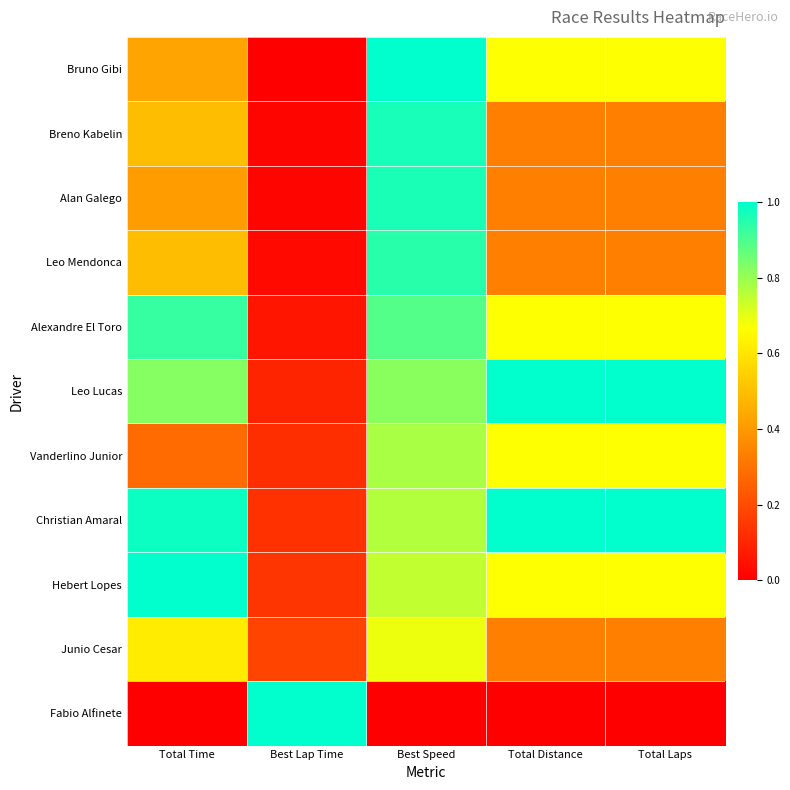

Reading right to left, transcribe all the data shown in this chart.

Bruno Gibi: Total Laps=0.7	Total Distance=0.7	Best Speed=1.0	Best Lap Time=0.0	Total Time=0.4
Breno Kabelin: Total Laps=0.3	Total Distance=0.3	Best Speed=1.0	Best Lap Time=0.0	Total Time=0.5
Alan Galego: Total Laps=0.3	Total Distance=0.3	Best Speed=1.0	Best Lap Time=0.0	Total Time=0.4
Leo Mendonca: Total Laps=0.3	Total Distance=0.3	Best Speed=0.9	Best Lap Time=0.0	Total Time=0.5
Alexandre El Toro: Total Laps=0.7	Total Distance=0.7	Best Speed=0.9	Best Lap Time=0.1	Total Time=0.9
Leo Lucas: Total Laps=1.0	Total Distance=1.0	Best Speed=0.8	Best Lap Time=0.1	Total Time=0.8
Vanderlino Junior: Total Laps=0.7	Total Distance=0.7	Best Speed=0.8	Best Lap Time=0.1	Total Time=0.3
Christian Amaral: Total Laps=1.0	Total Distance=1.0	Best Speed=0.8	Best Lap Time=0.1	Total Time=1.0
Hebert Lopes: Total Laps=0.7	Total Distance=0.7	Best Speed=0.7	Best Lap Time=0.1	Total Time=1.0
Junio Cesar: Total Laps=0.3	Total Distance=0.3	Best Speed=0.7	Best Lap Time=0.2	Total Time=0.6
Fabio Alfinete: Total Laps=0.0	Total Distance=0.0	Best Speed=0.0	Best Lap Time=1.0	Total Time=0.0